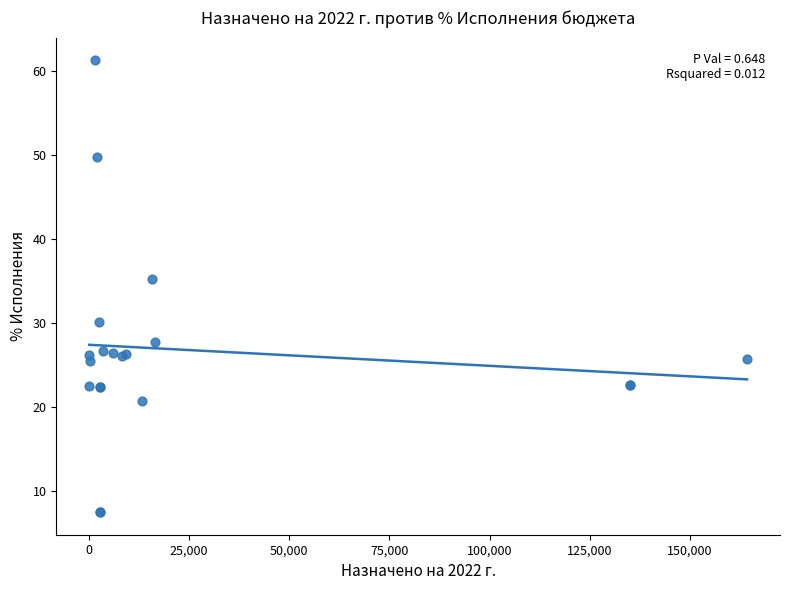

What Y value in the scatter plot is closest to 34?

35.2